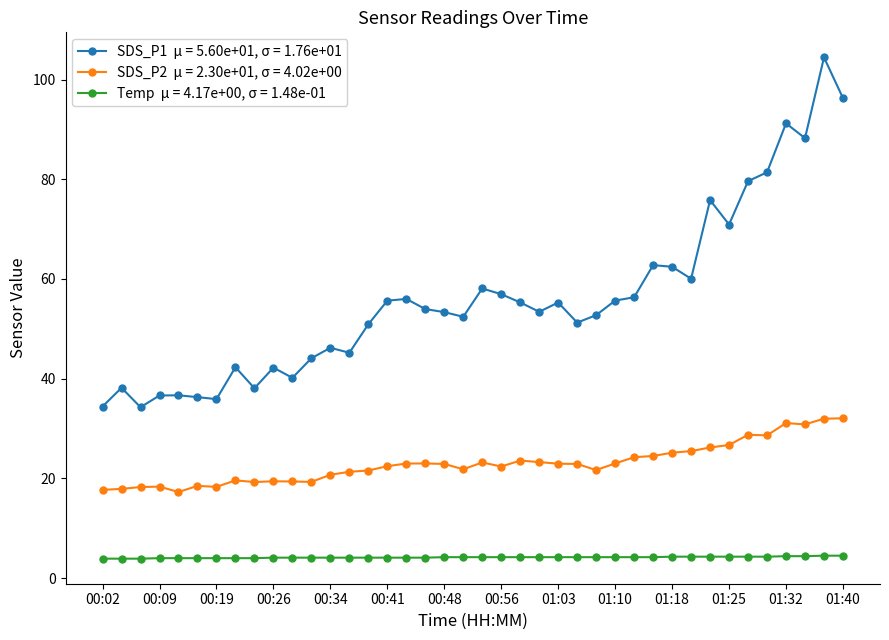

What is the maximum value shown in the chart?

104.5